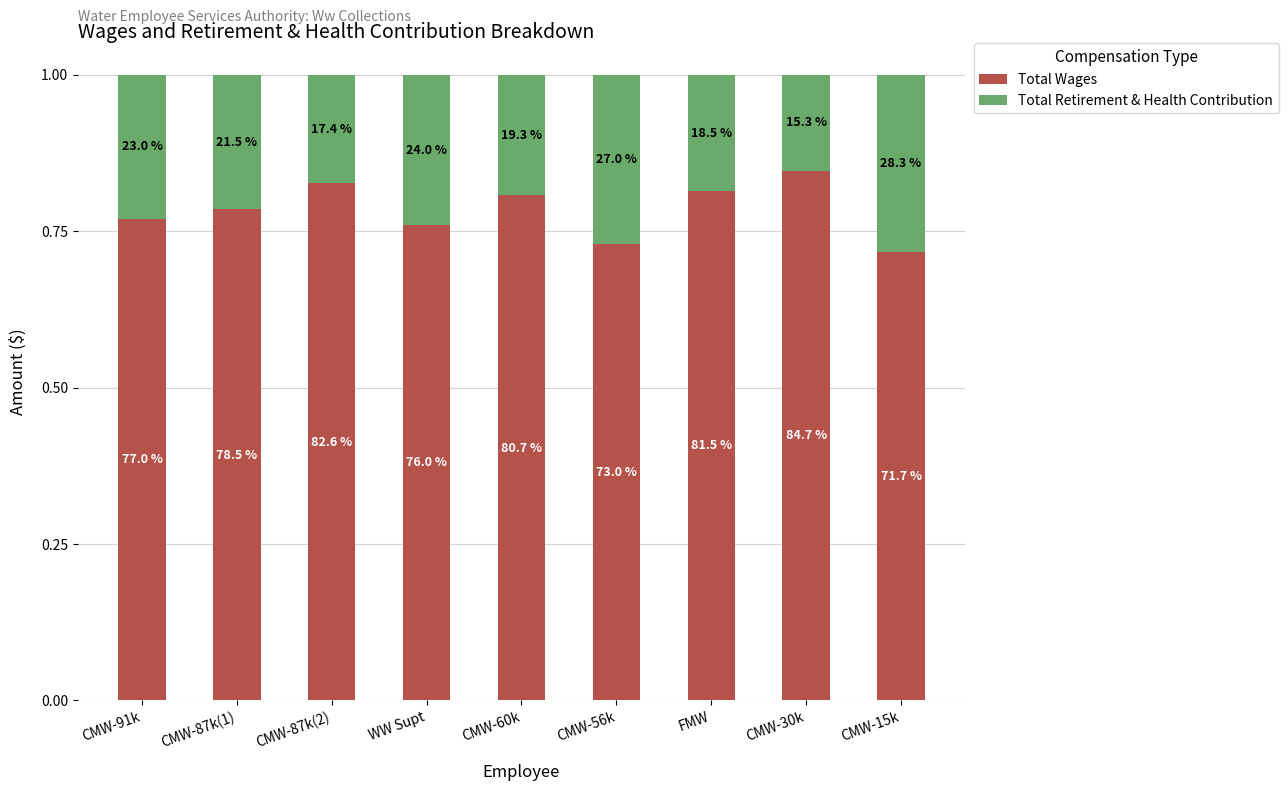

Which series has the largest total across all categories?

Total Wages